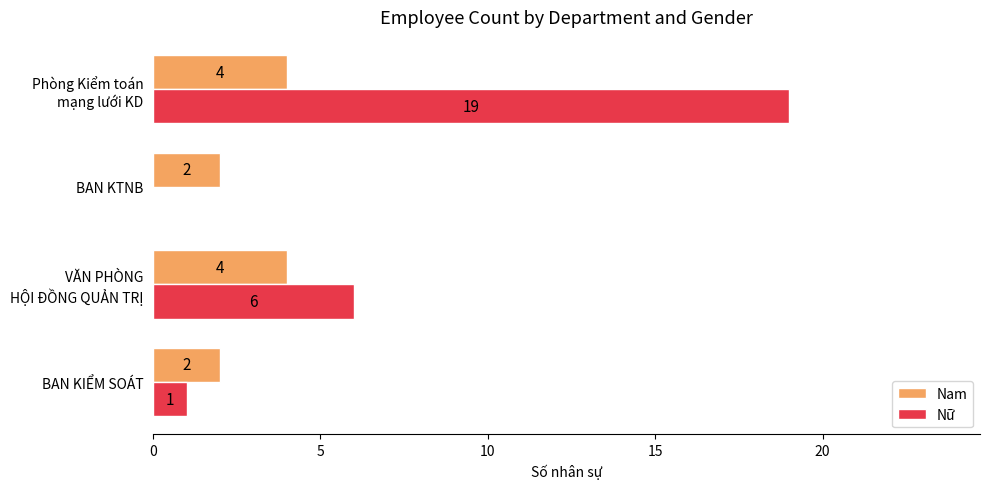

What is the sum of all Nam values?

12